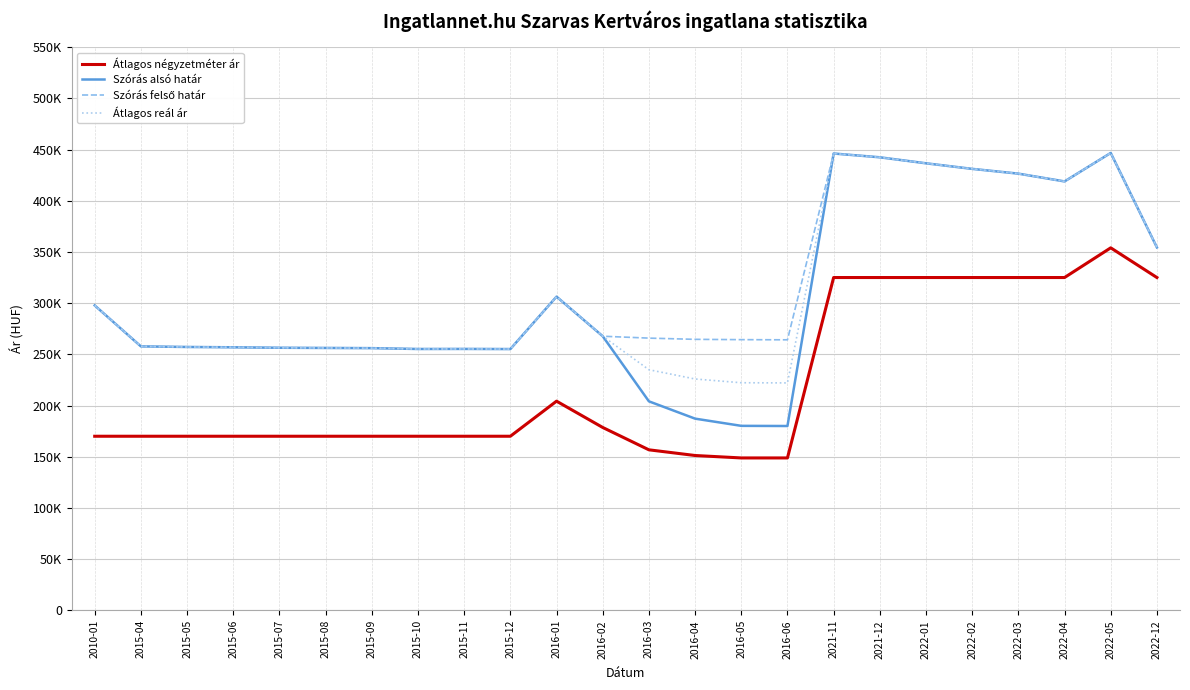

In Átlagos reál ár, how many points are higher than both neighbors (excluding endpoints)?

4